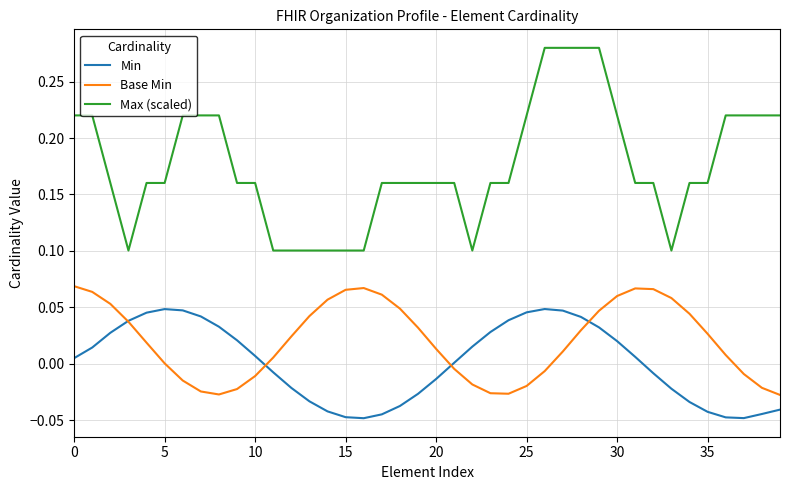

List the series in order of their peak value, highest first.

Max (scaled), Base Min, Min